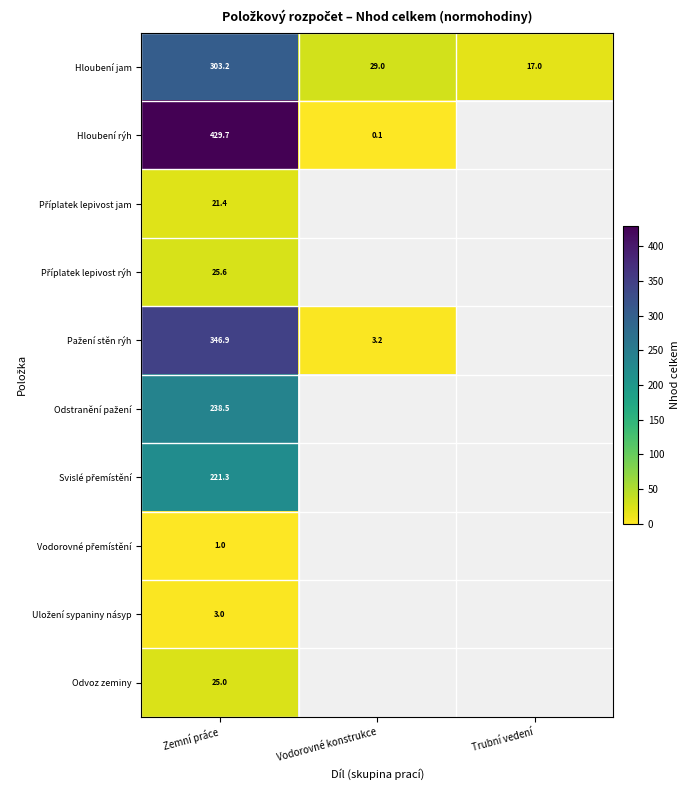

What is the minimum value shown in the chart?

0.1